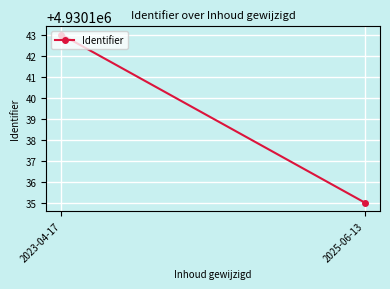

What is the average value?

4930139